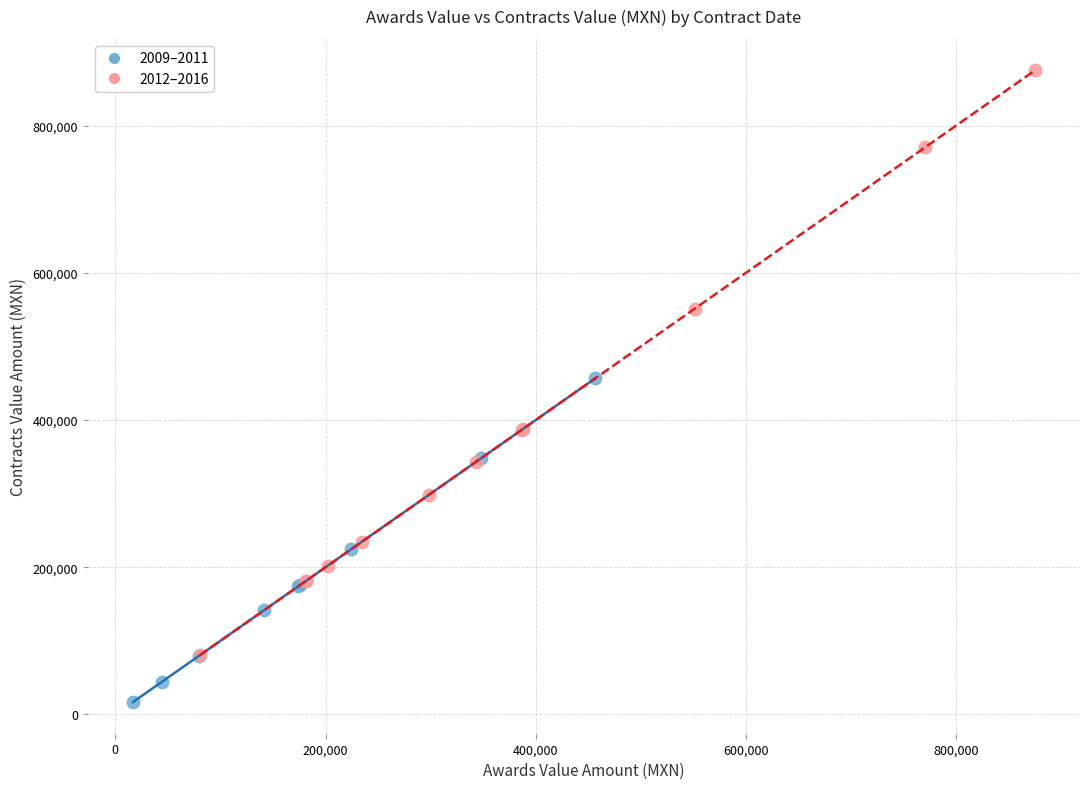

Which series reaches the maximum Y coordinate?

2012–2016